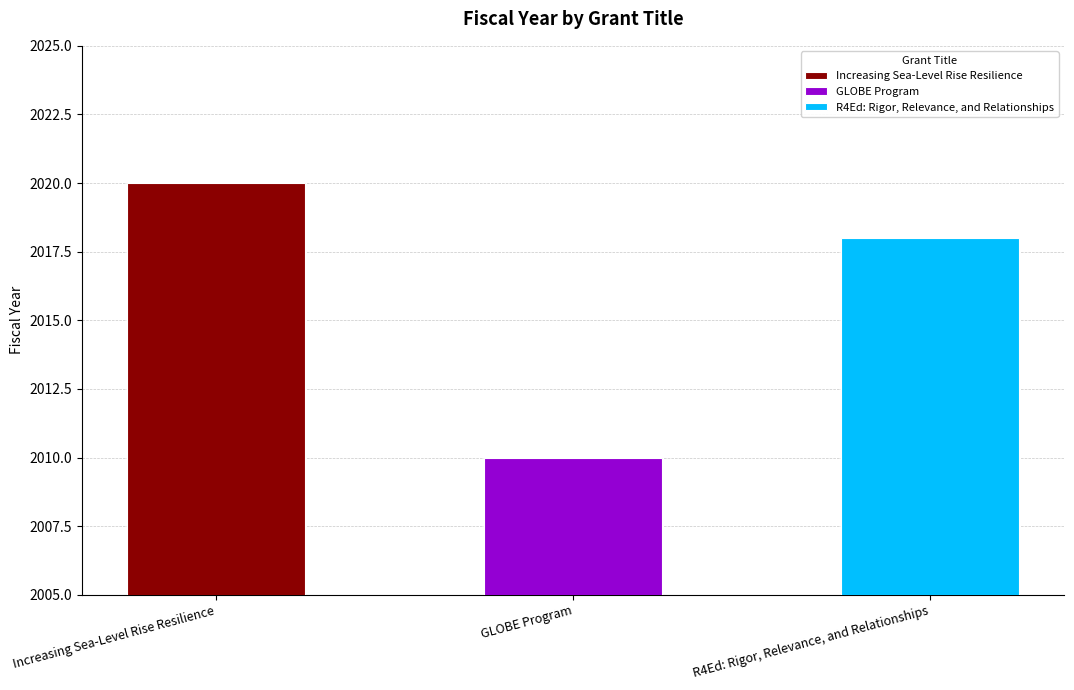

What is the sum of all values?

6048